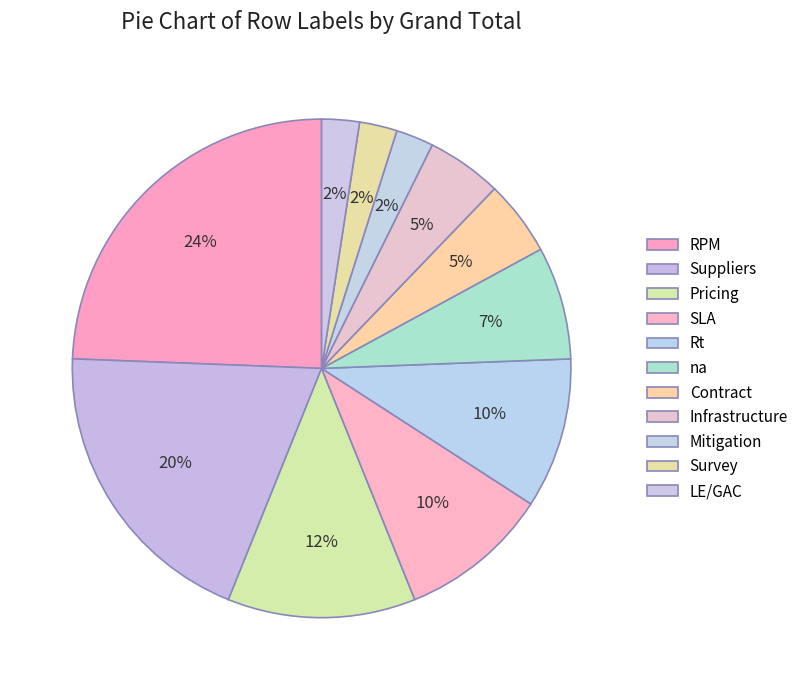

How many slices are in this pie chart?

11